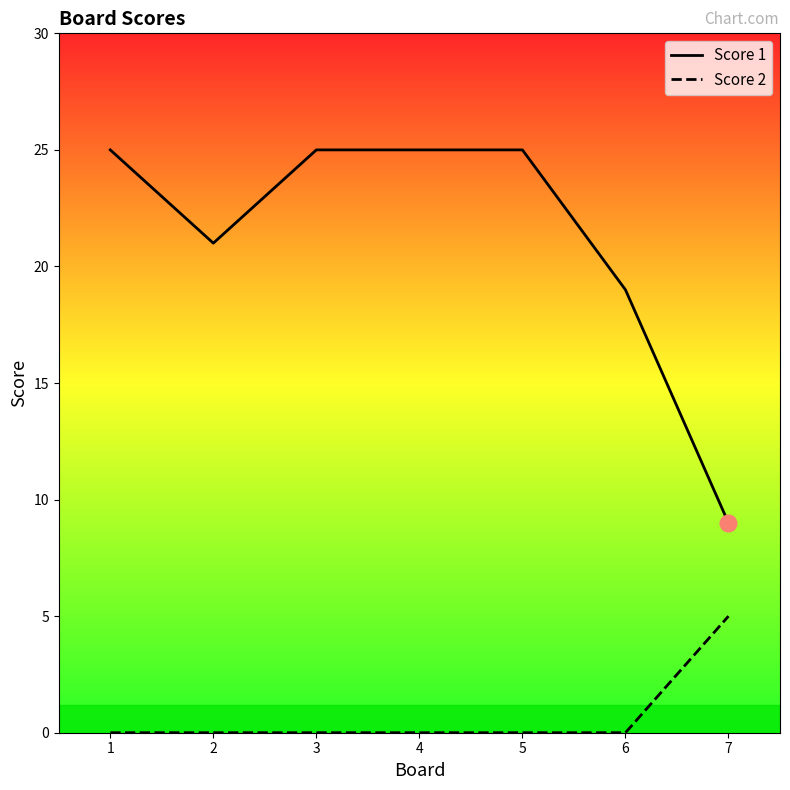

Which category has the lowest value in the Score 2 series?

1